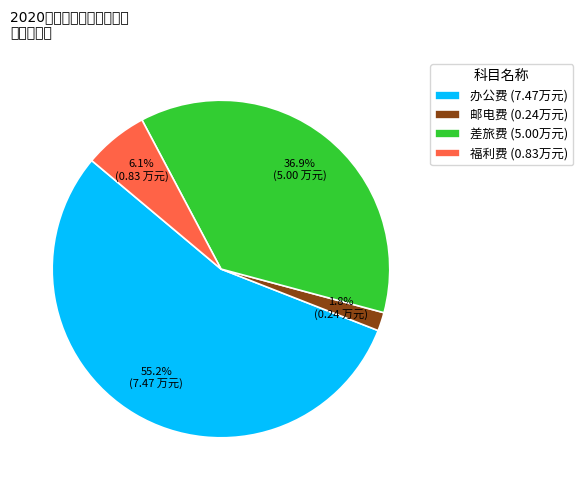

How many segments does this pie chart have?

4